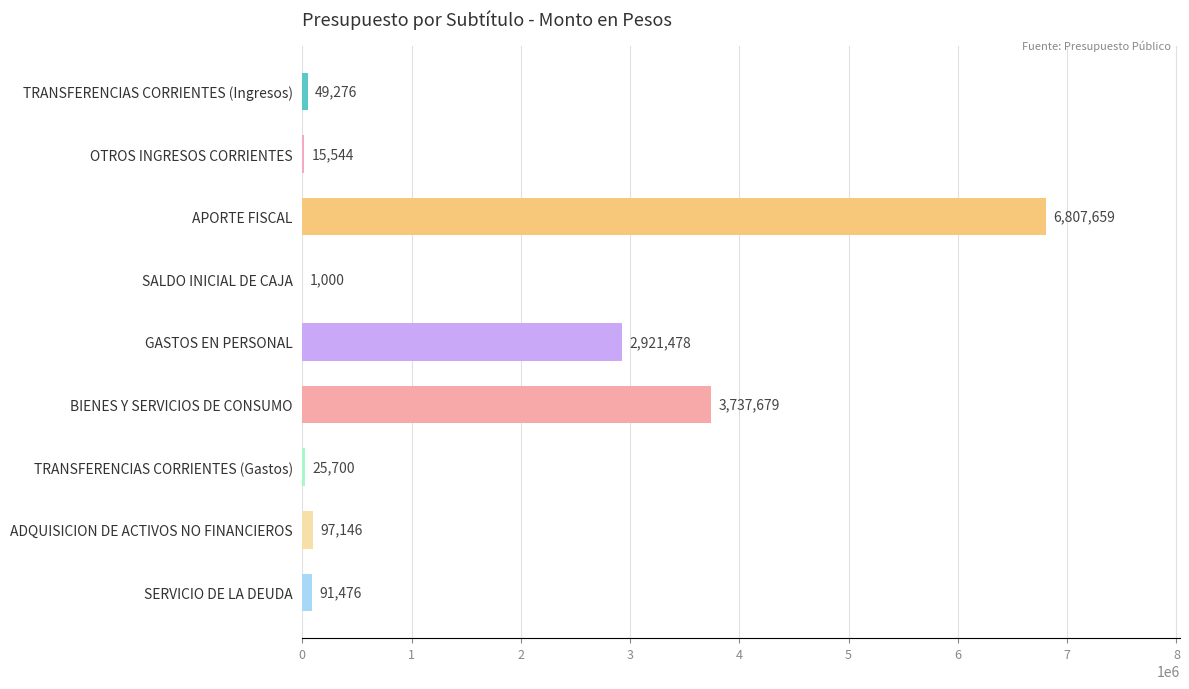

Is it true that the value at ADQUISICION DE ACTIVOS NO FINANCIEROS is 97146?

True